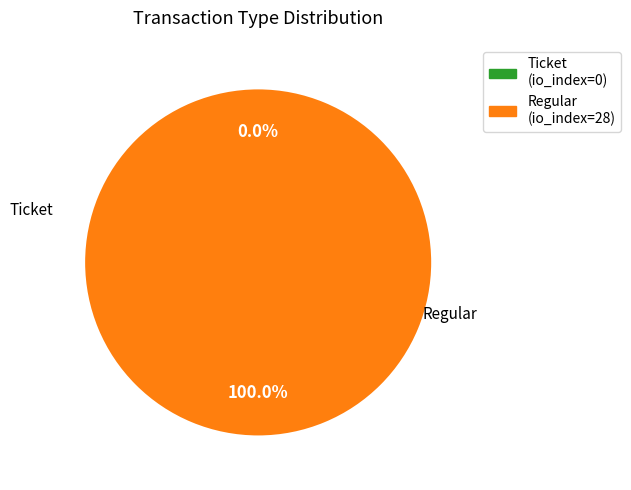

What is the smallest slice in the pie chart?

Ticket (io_index=0)